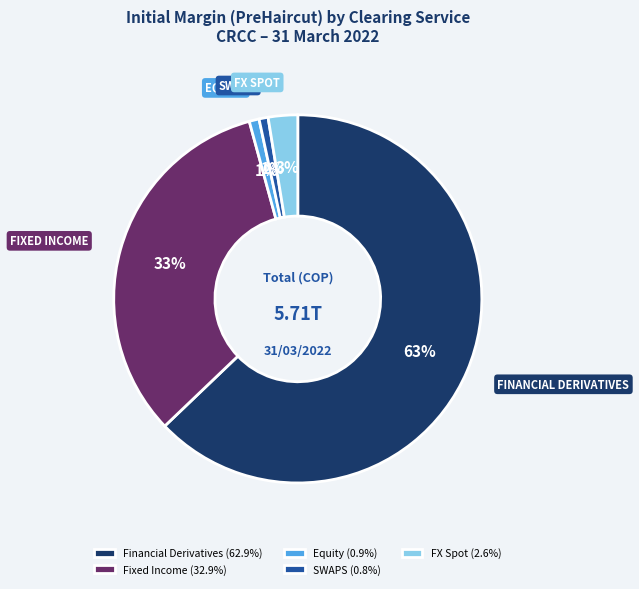

Count the number of slices in the pie.

5